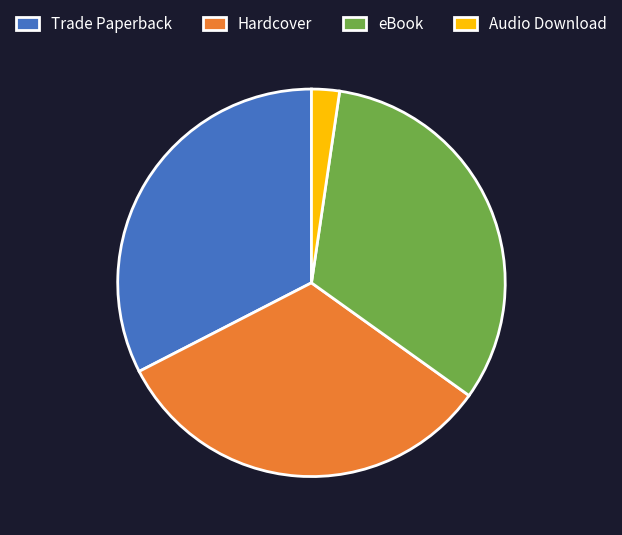

Which slice is the smallest?

Audio Download